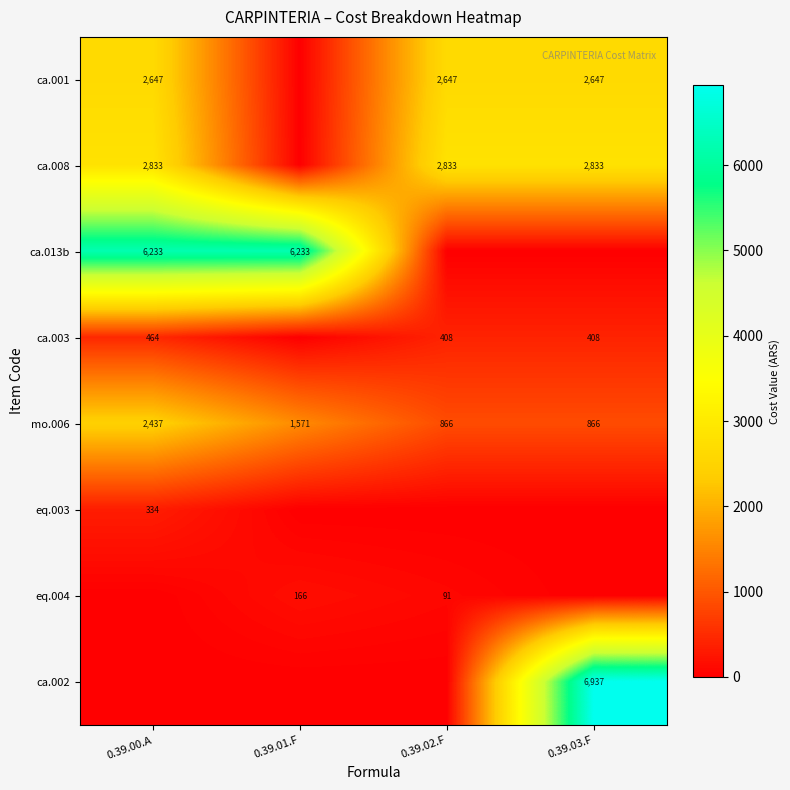

At how many categories does at least one series exceed 3155?

3